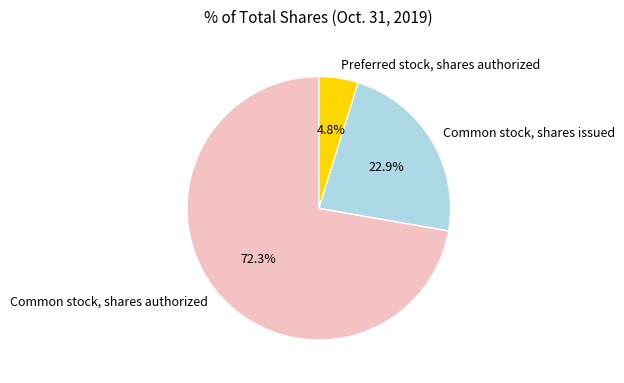

To the nearest percent, what is the average slice percentage?

33%